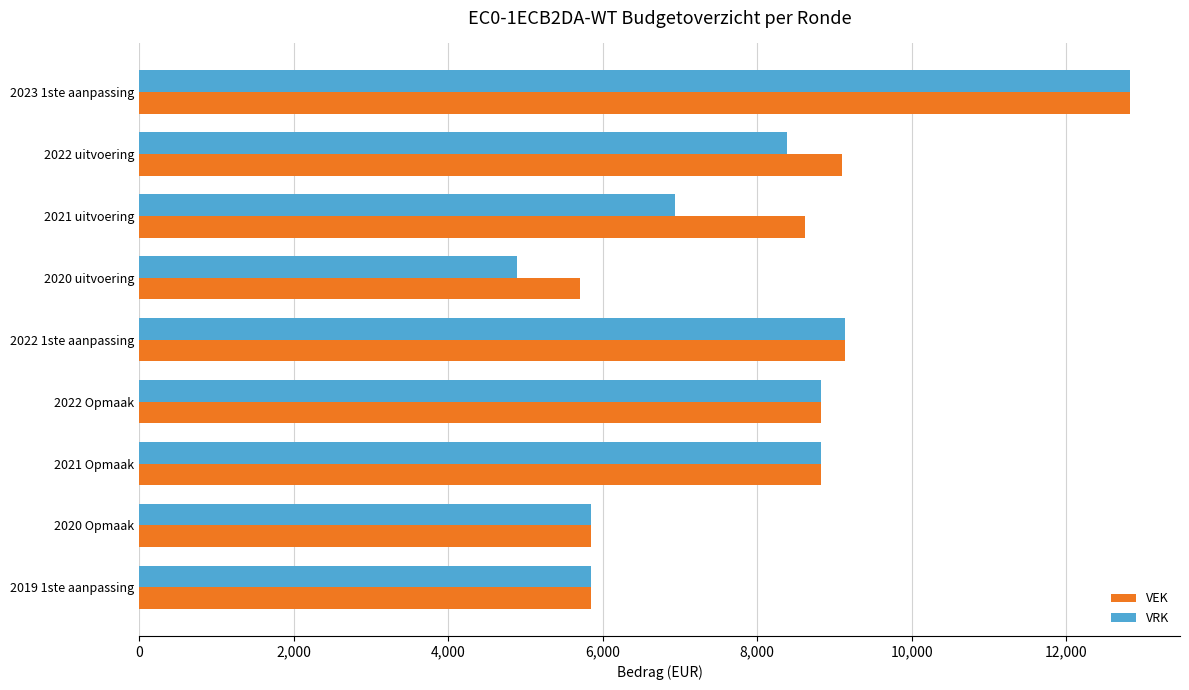

How many data points in VRK are less than 8383?

4